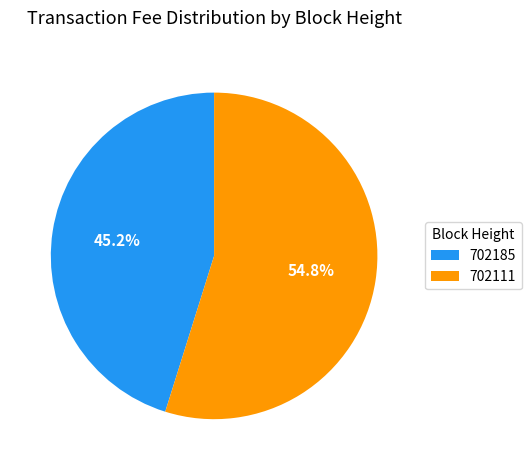

What percentage is the 702111 slice, to the nearest percent?

55%